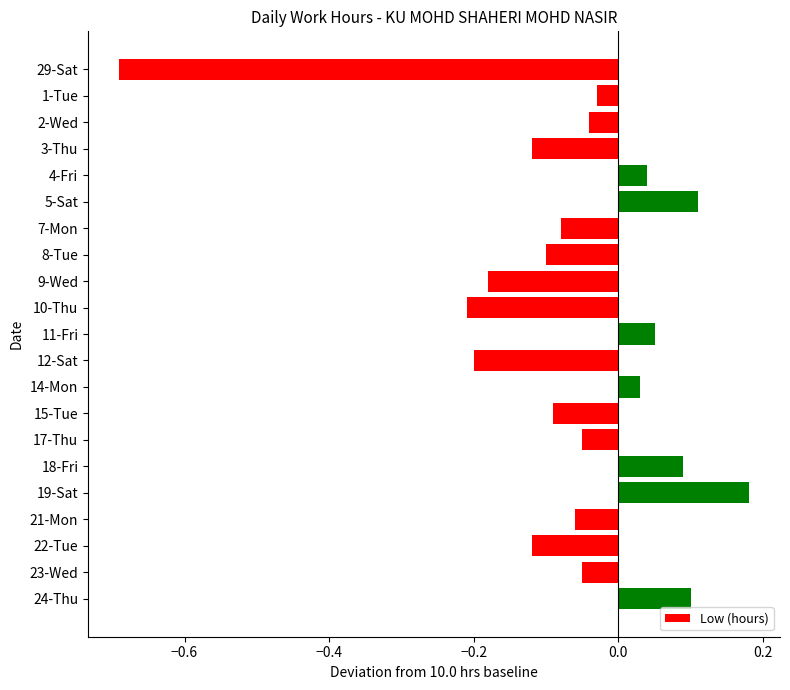

What is the label of the 18th bar from the top?

21-Mon